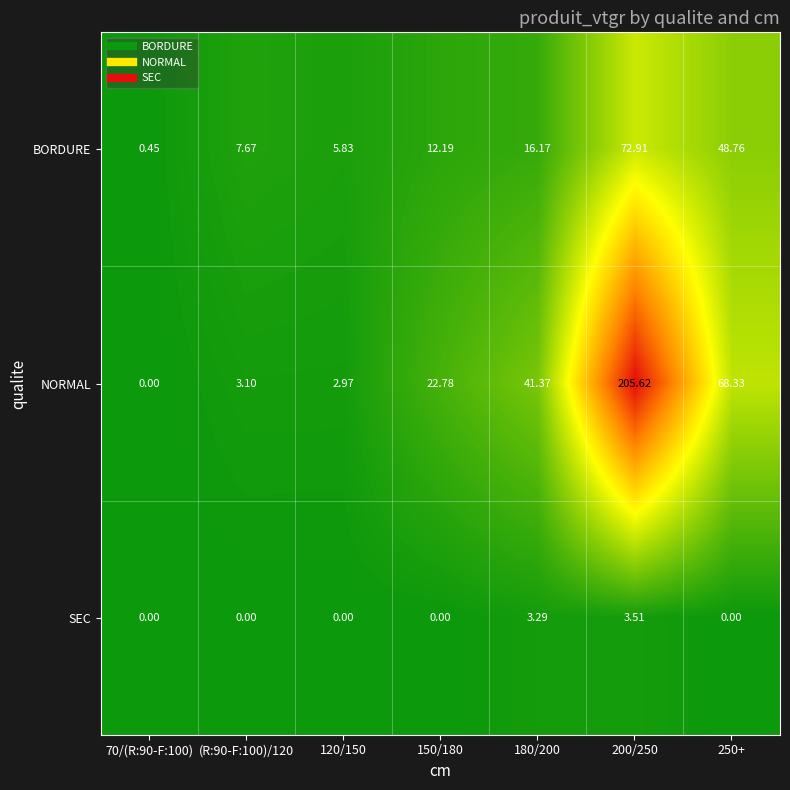

Which series has the largest range (max minus min)?

NORMAL